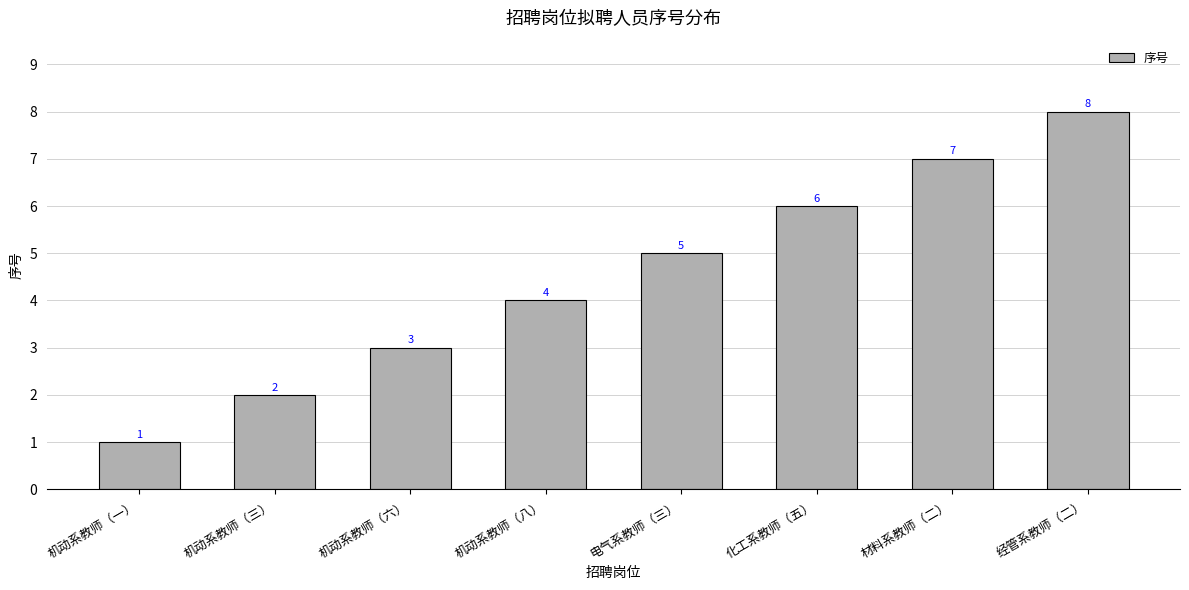

Reading right to left, list all the values displayed in this chart.

8	7	6	5	4	3	2	1